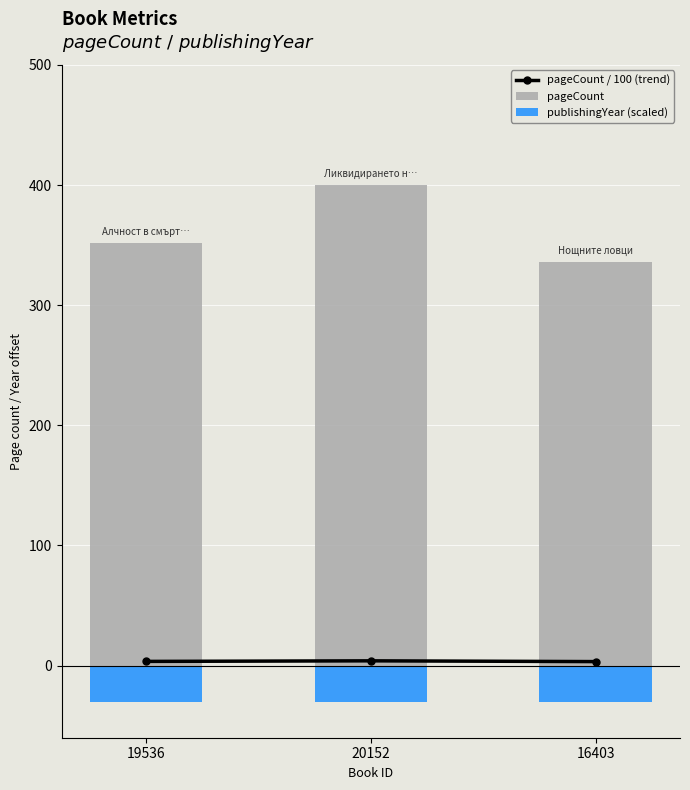

How many data points does each series have?

3